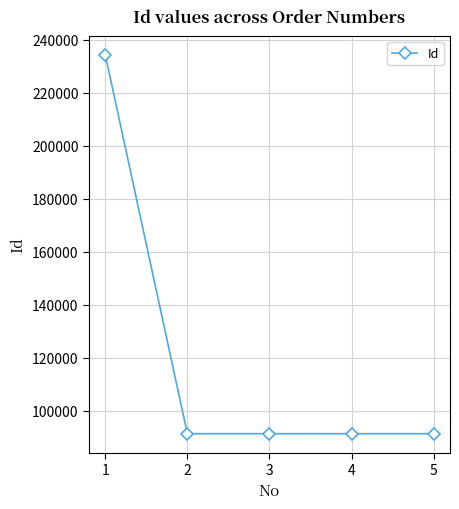

At which label does the data first exceed 91262?

1